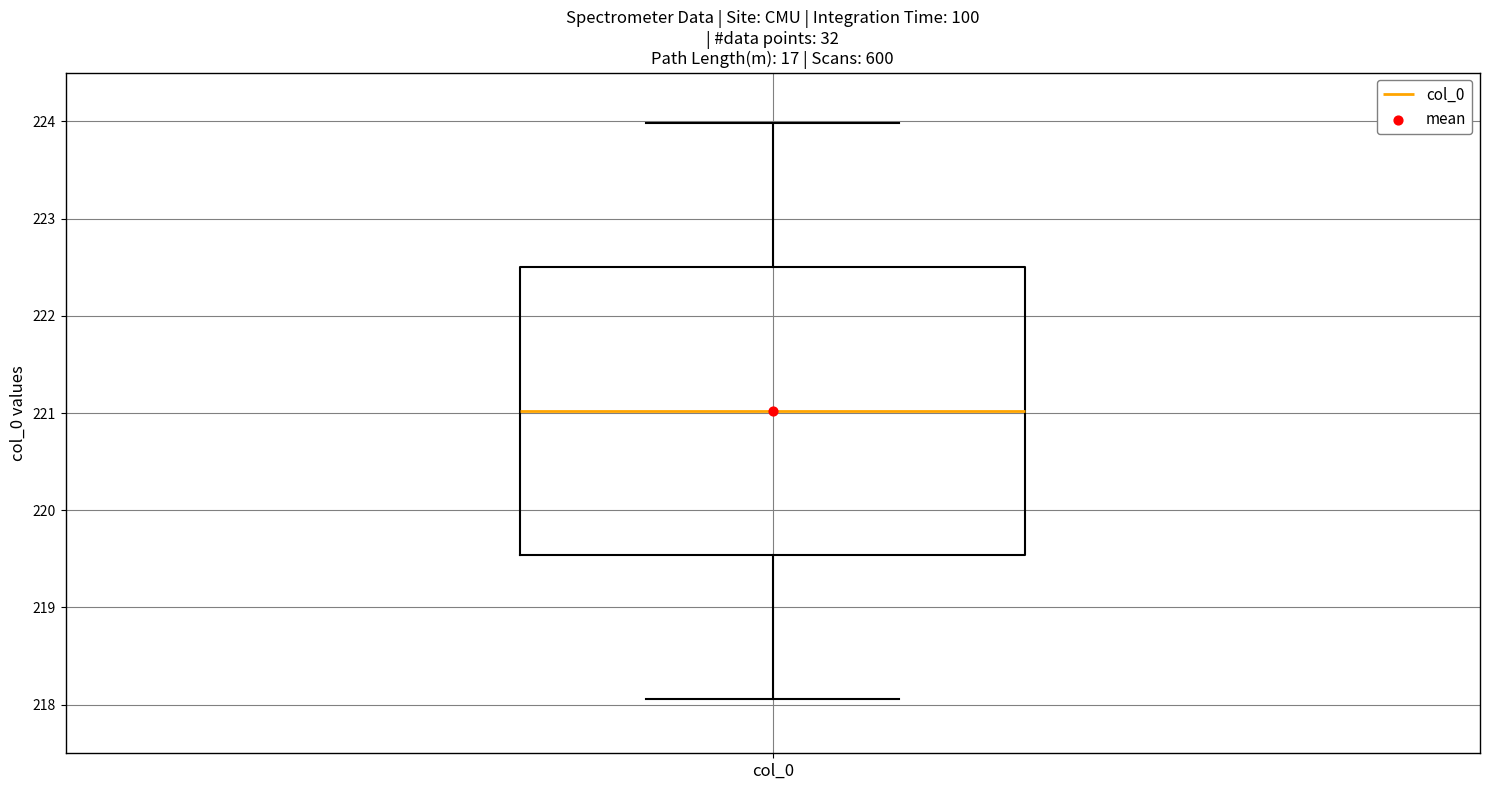

Where is the upper edge of the box for col_0 on the y-axis? The values are not printed on the chart, so give them approximately, as read against the axis.

222.5